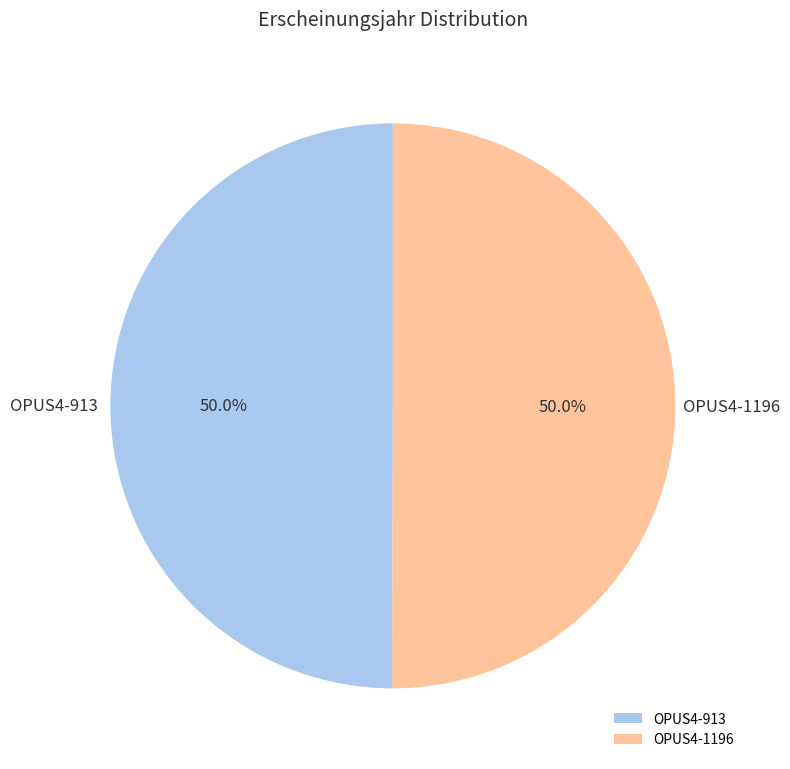

To the nearest percent, what portion does OPUS4-1196 represent?

50%